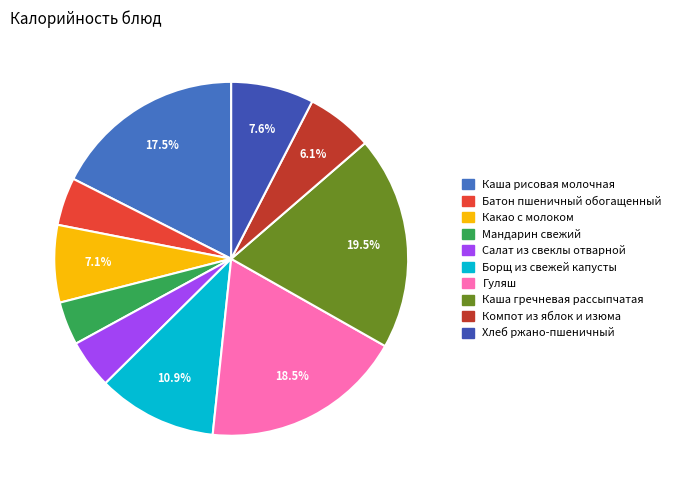

How much of the chart is everything except Салат из свеклы отварной?

95.5%